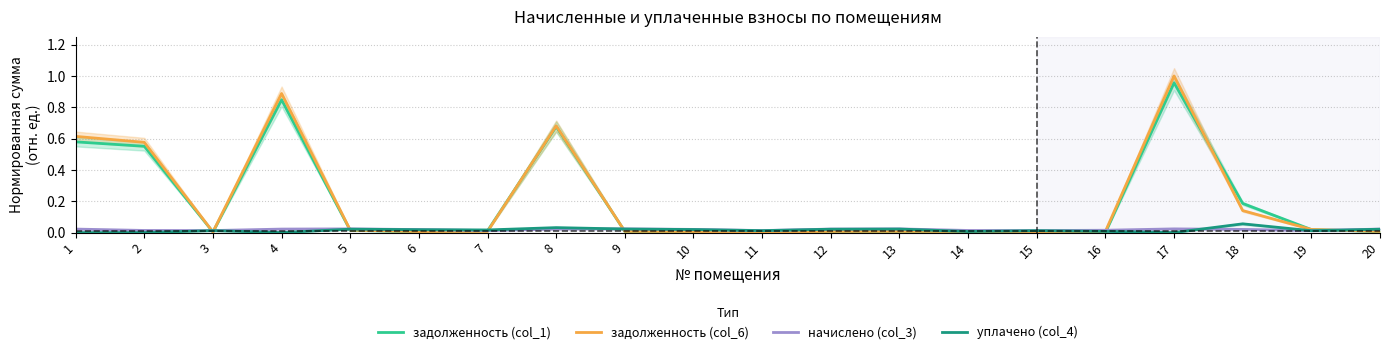

Is it true that начислено (col_3) equals 0.0 at 11?

True